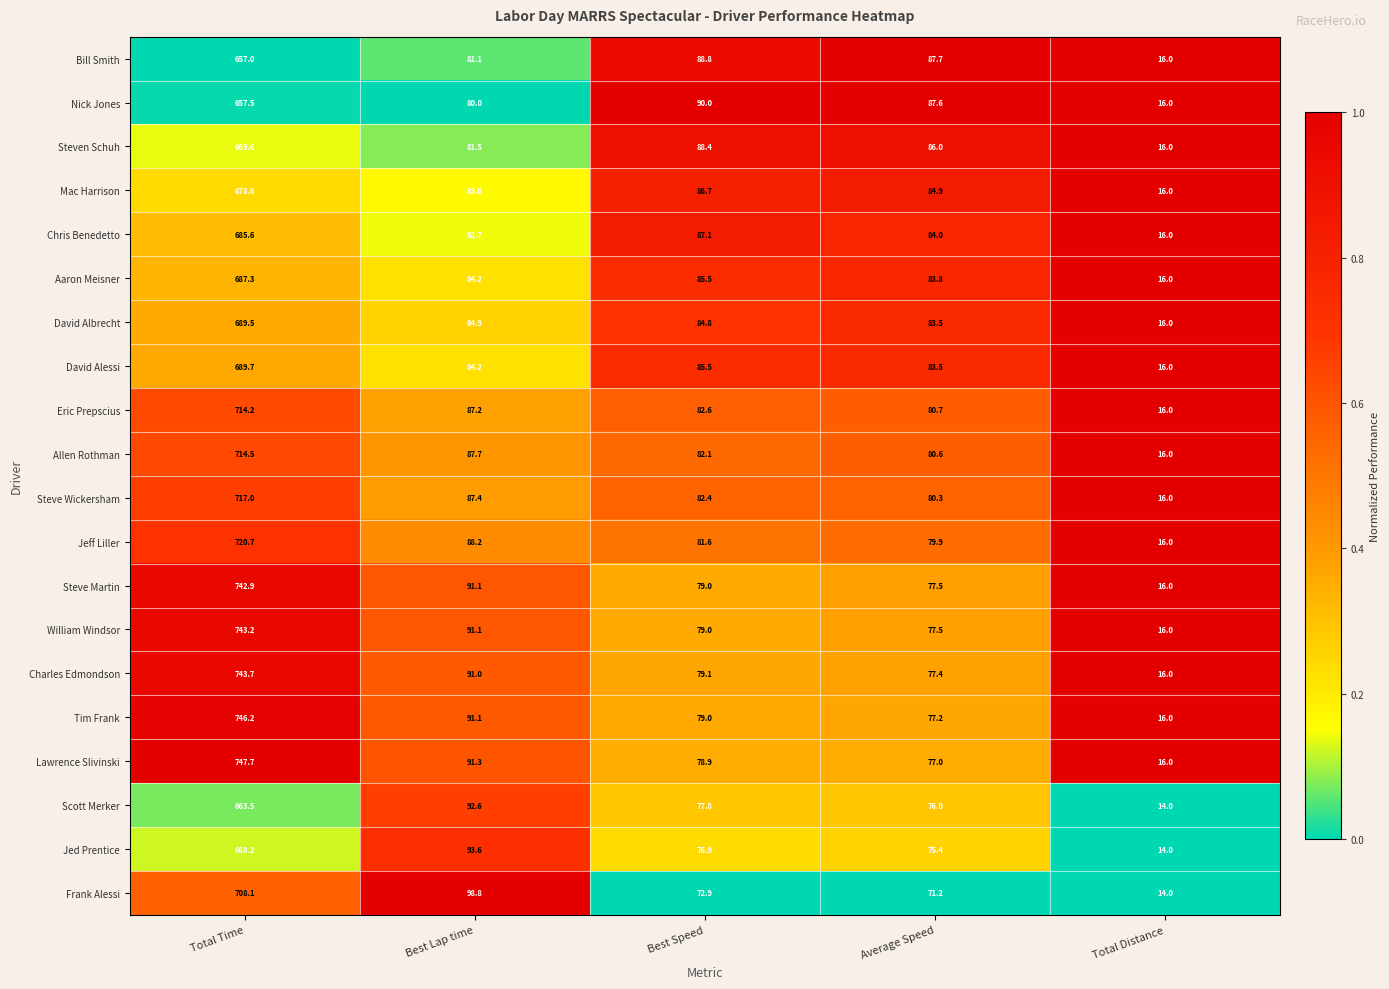

Between Best Lap time and Total Distance, which series saw the biggest shift?

Frank Alessi